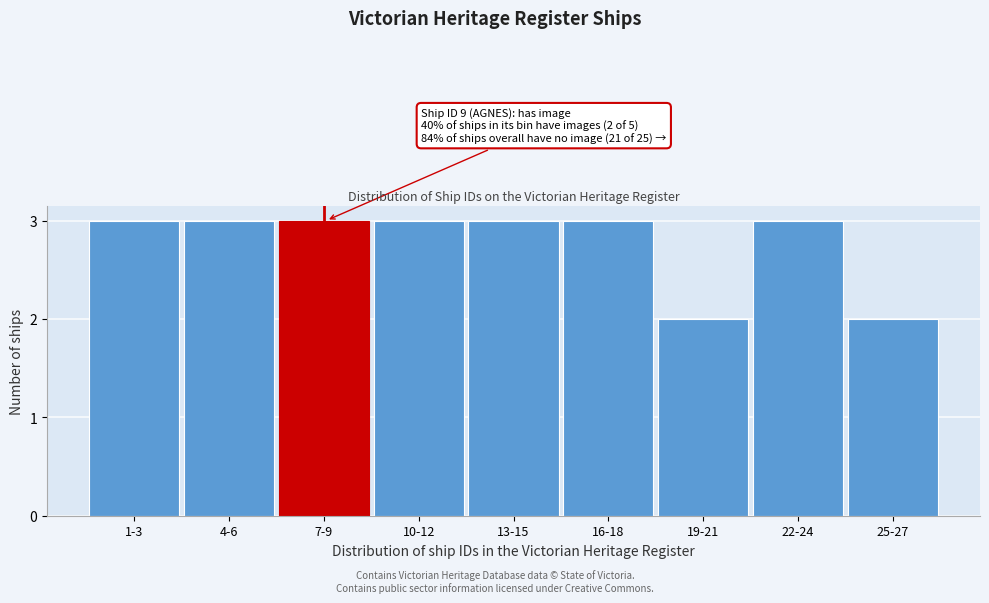

Reading right to left, what are all the values shown in this chart?

2	3	2	3	3	3	3	3	3